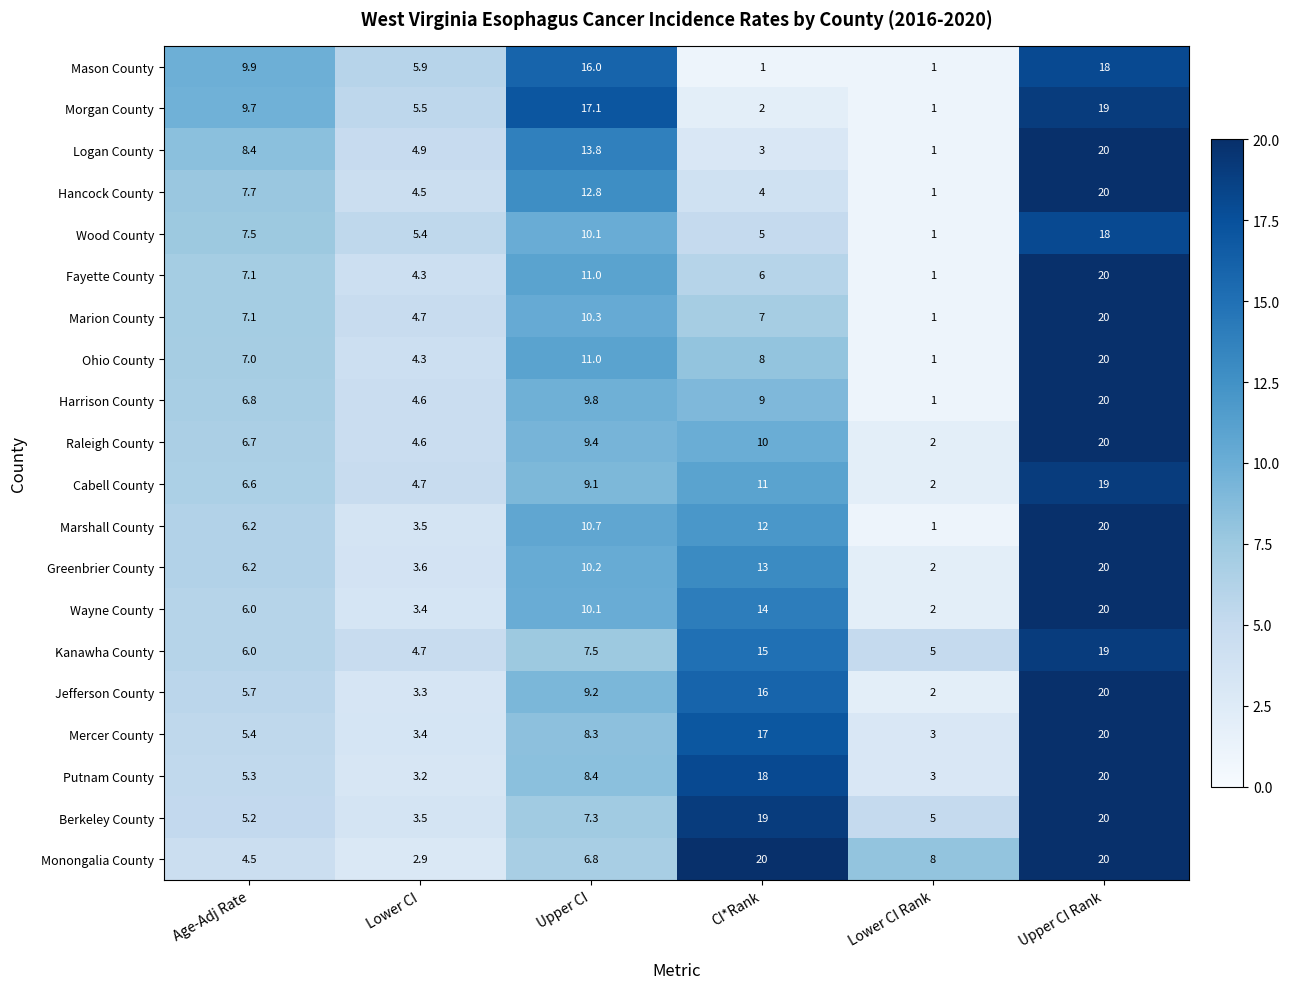

What is the spread (max minus min) of values at Age-Adj Rate?

5.4